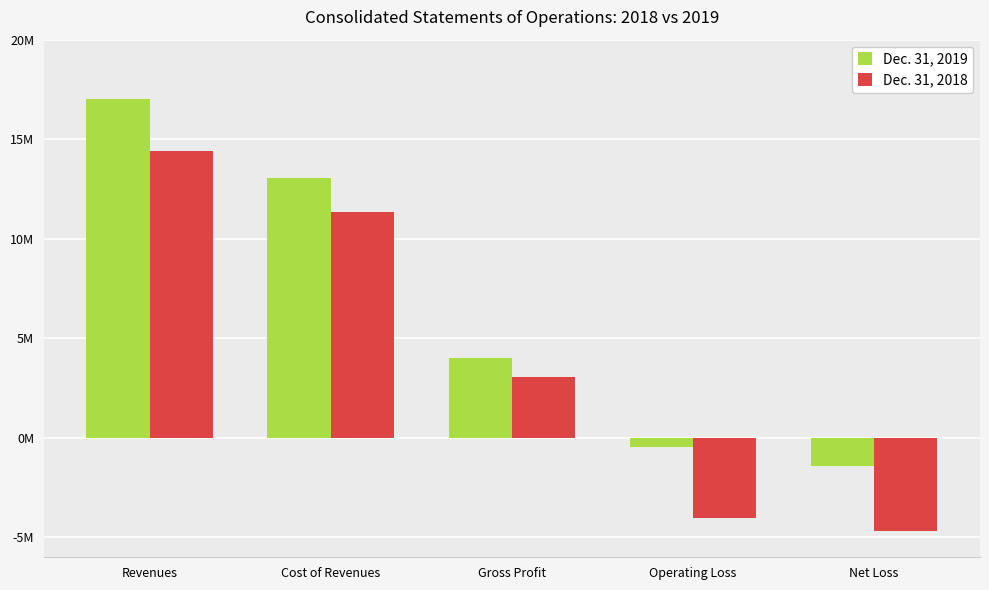

Are the bars grouped side by side (vs. stacked)?

Yes